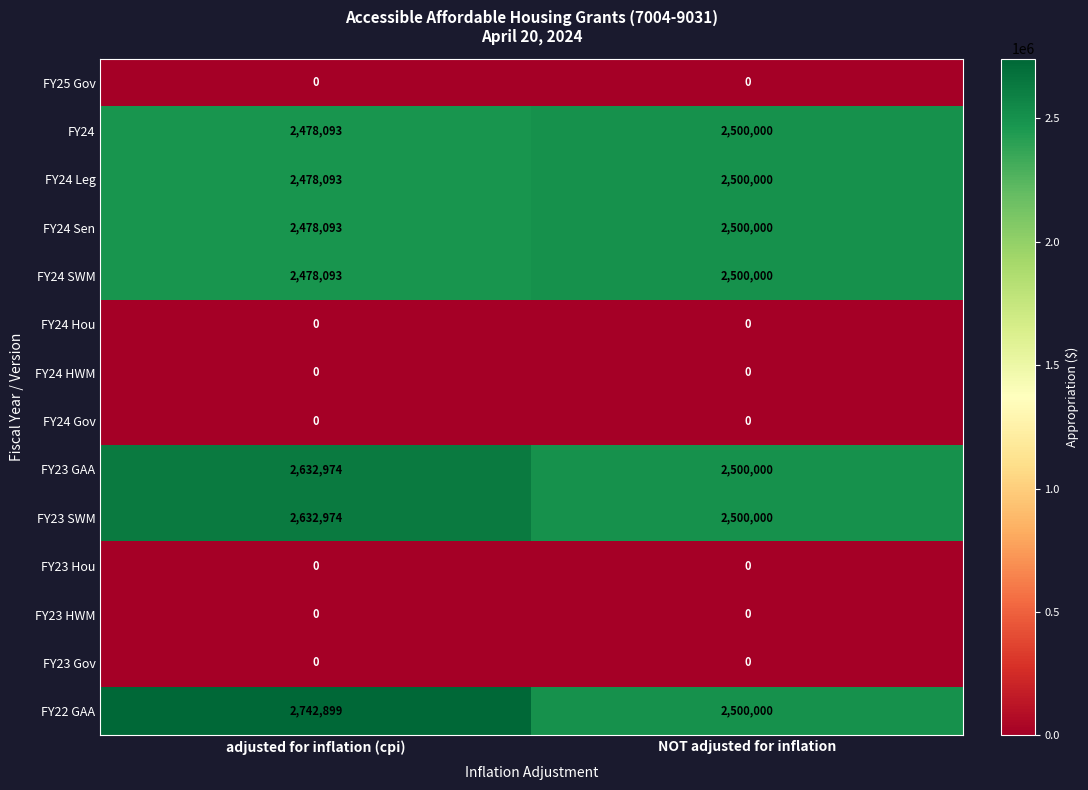

How many data points does each series have?

2